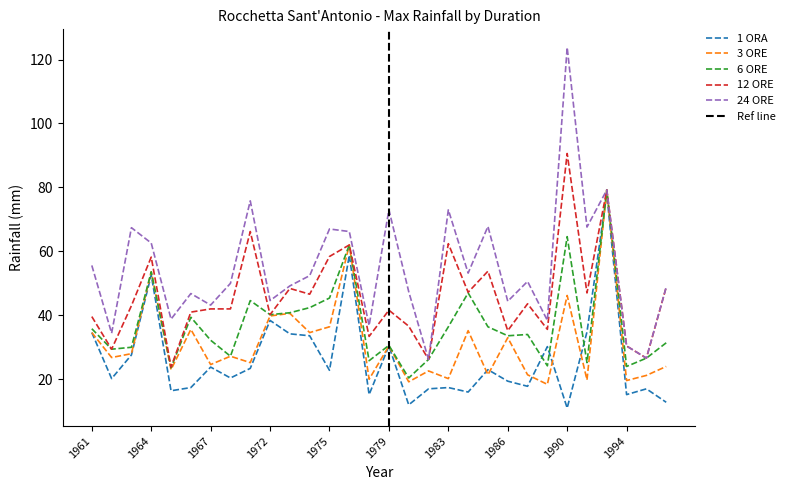

List the series in order of their overall mean, lowest first.

1 ORA, 3 ORE, 6 ORE, 12 ORE, 24 ORE